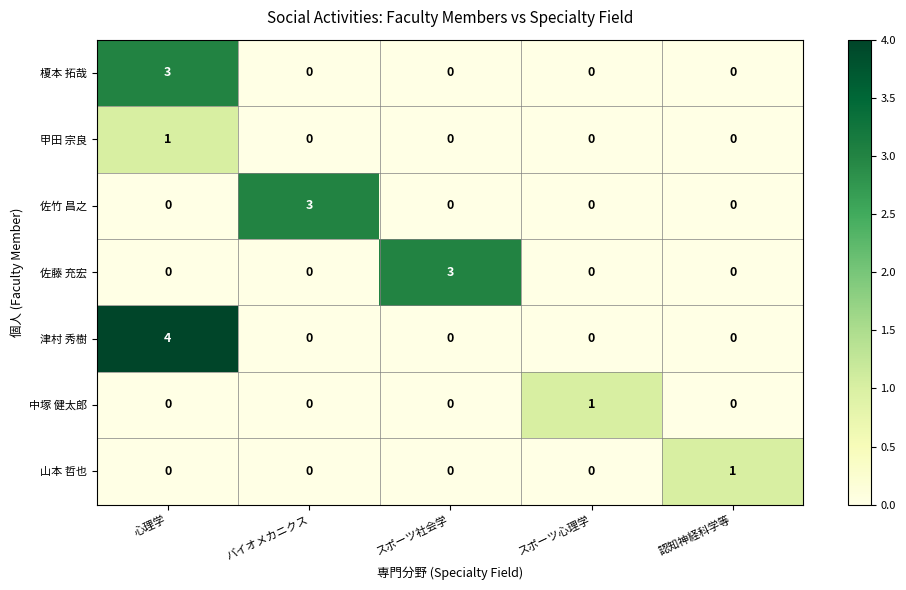

How many series are shown in this chart?

7